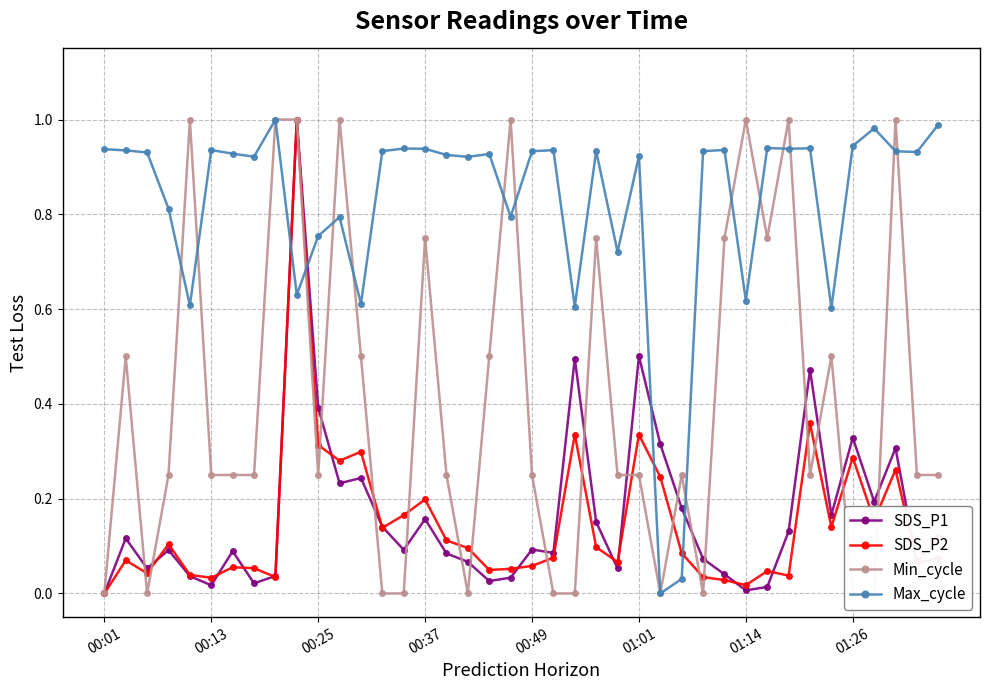

Does the chart display data point markers on the line(s)?

Yes